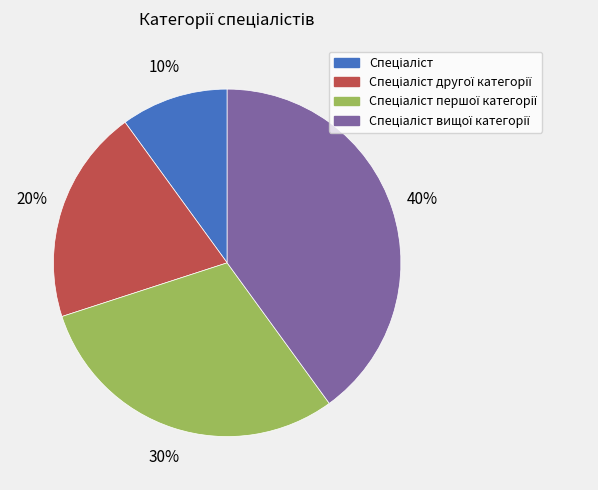

Is there a majority slice in this chart?

No